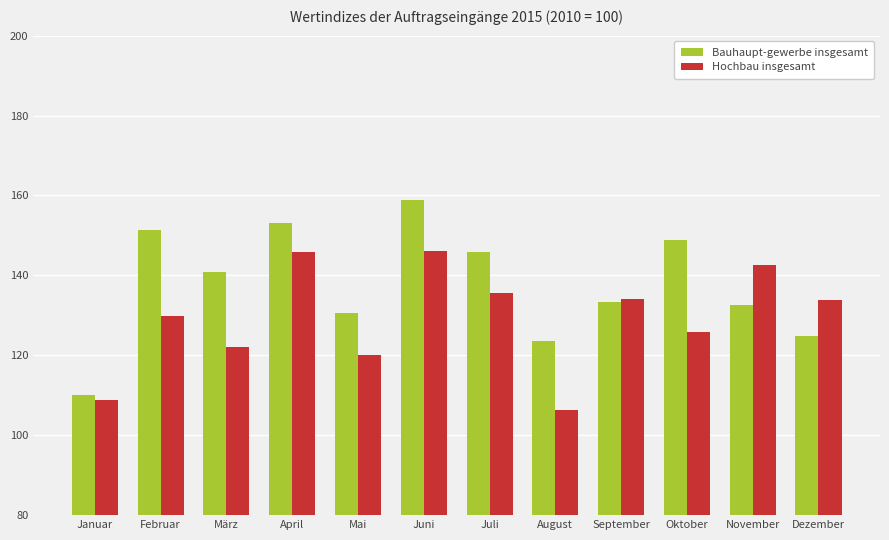

What is the difference between the highest and lowest values at Juni?

12.9